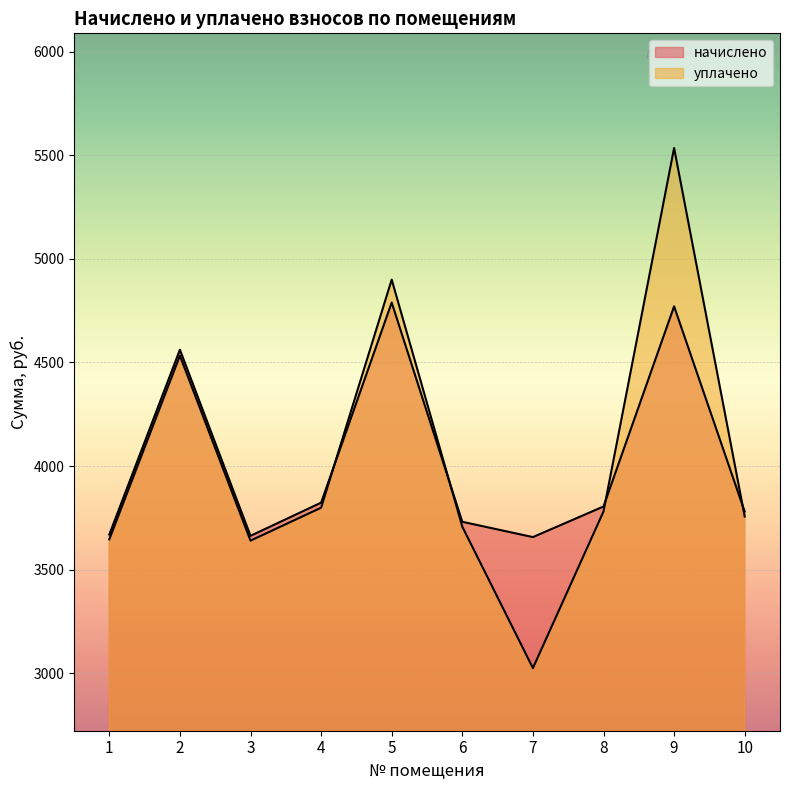

How many interior local peaks does the уплачено series have?

3